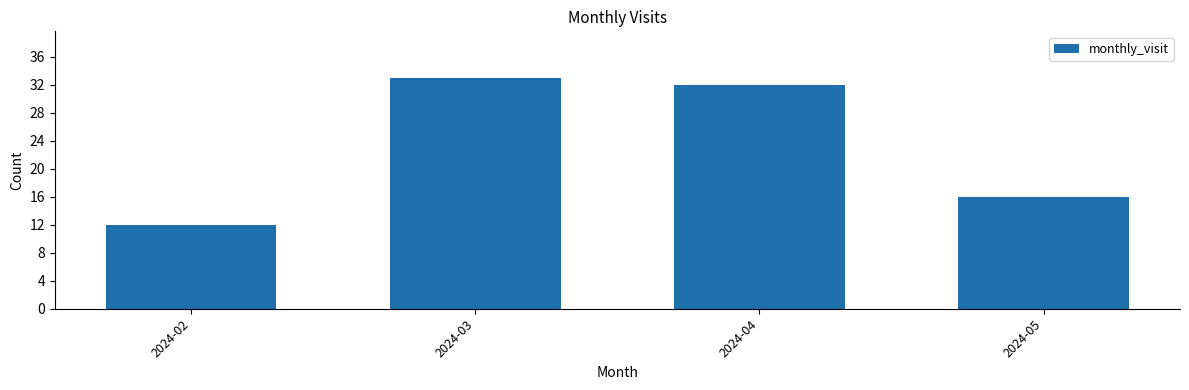

What is the value of the 1st bar from the left?

12